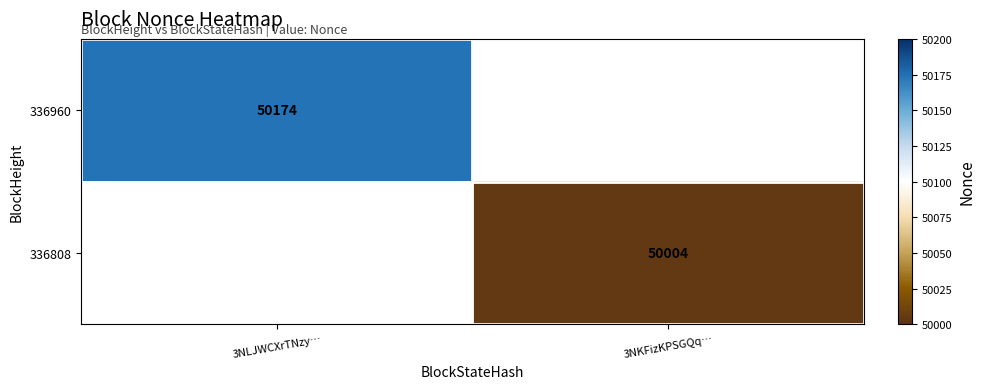

The value of 336960 at 3NLJWCXrTNzy… is 50174. True or false?

True